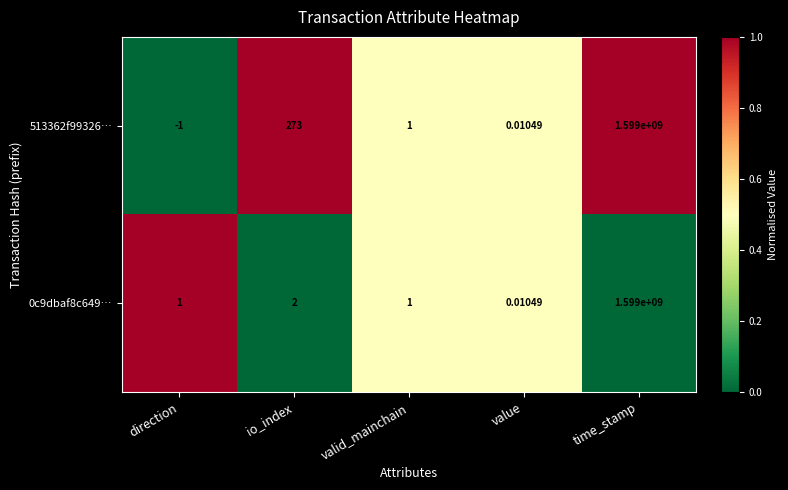

Which category has the highest value across all series?

time_stamp